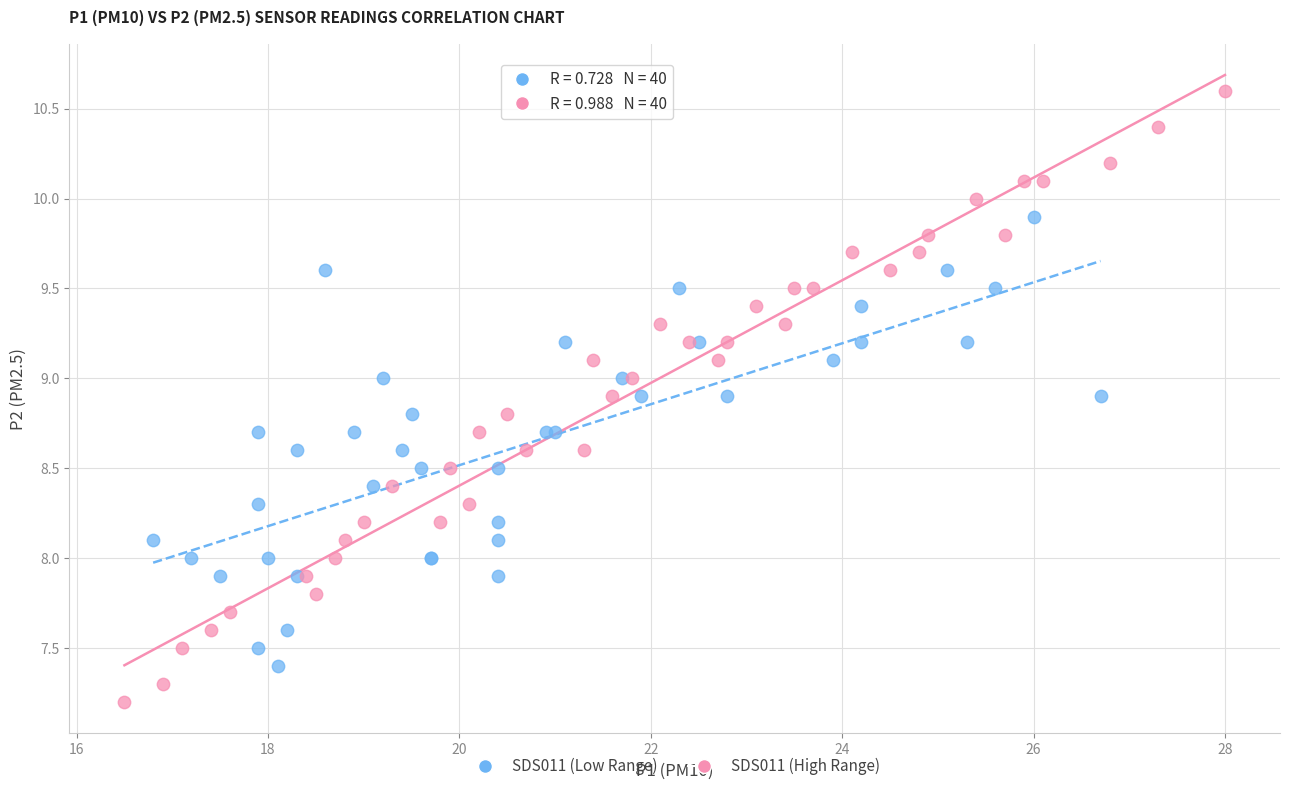

Which series reaches the maximum Y coordinate?

SDS011 (High Range)